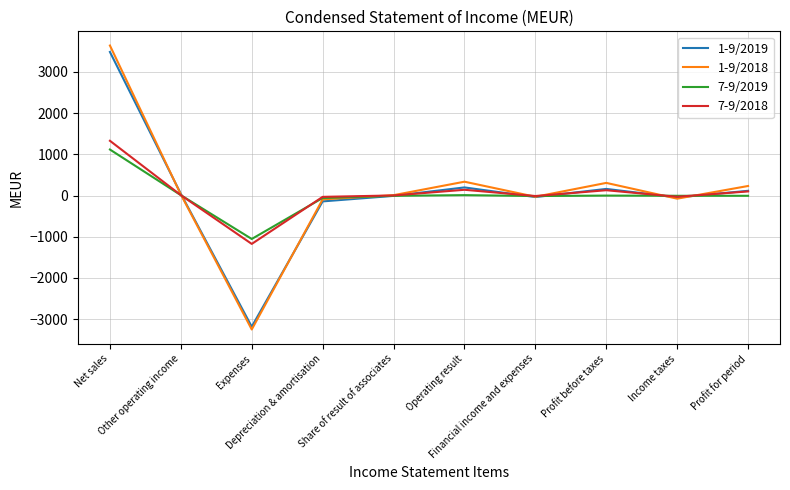

Does the chart display data point markers on the line(s)?

No